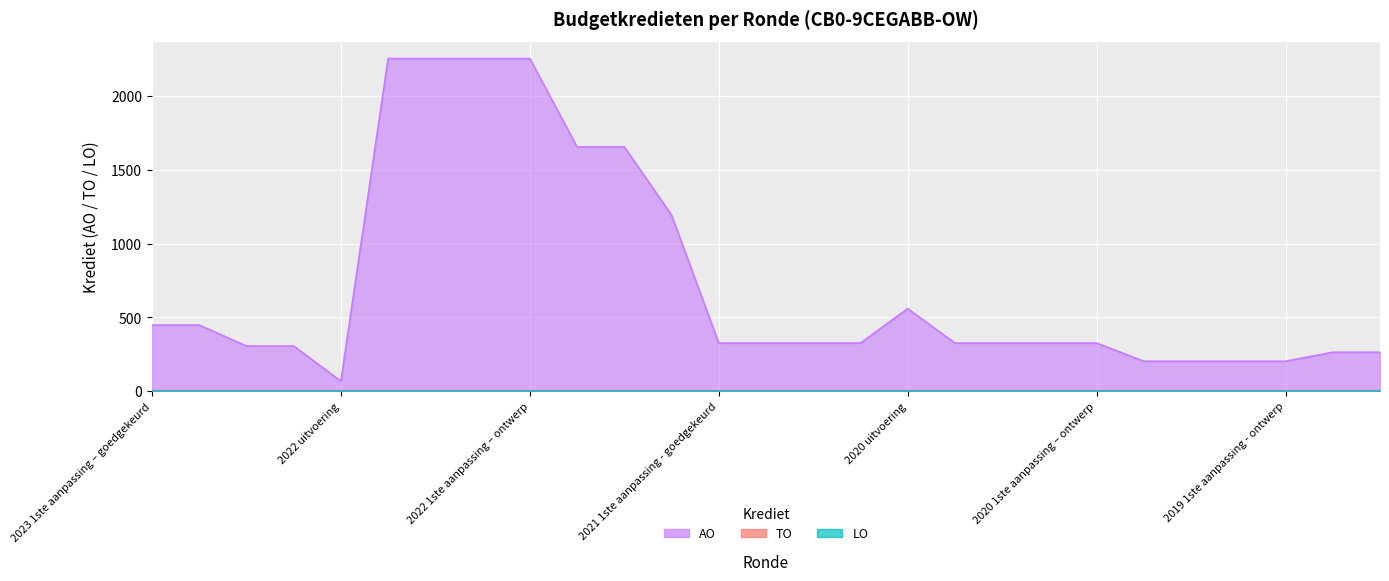

What is the maximum value shown in the chart?

2252